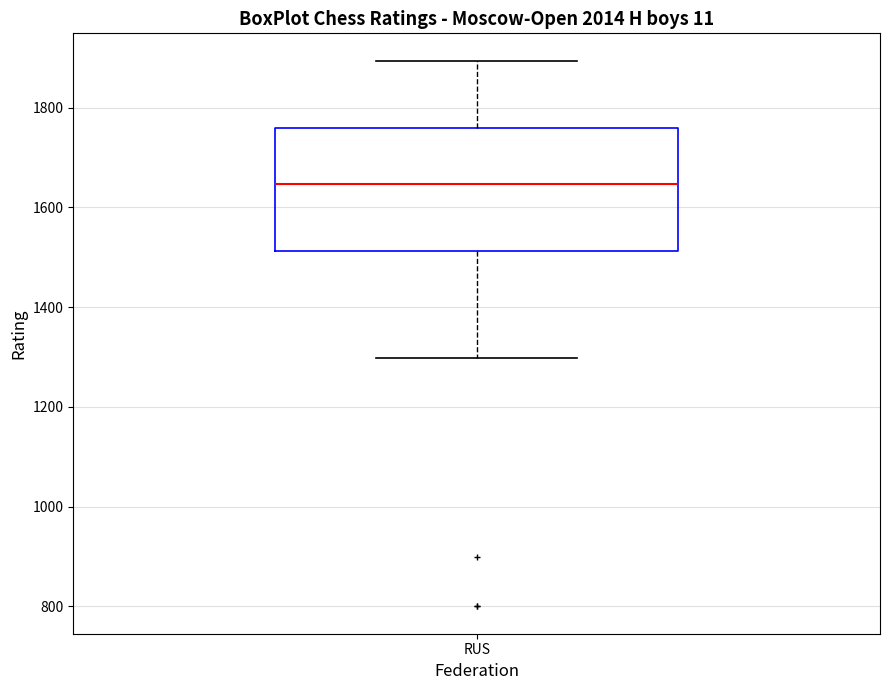

Transcribe this box plot: give where the median line is, the range the box spans, and where the two whiskers end, as read against the y-axis. The values are not printed on the chart, so give them approximately, as read against the axis.

median 1640, box 1520 to 1760, whiskers 1300 to 1900